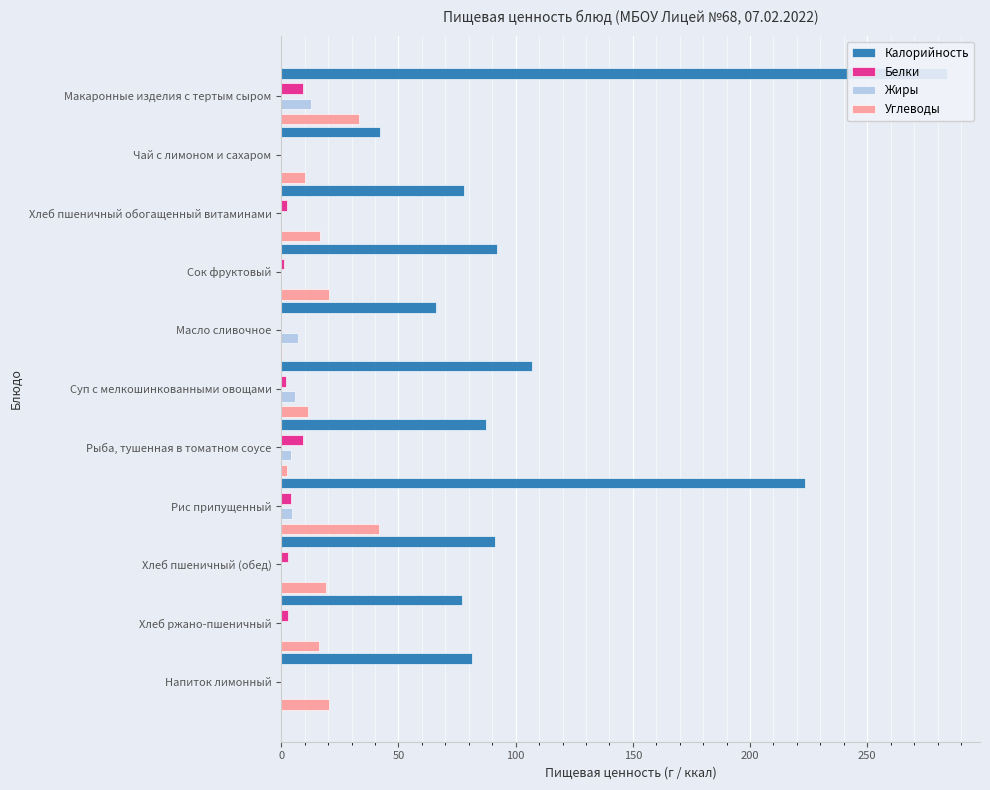

The value of Калорийность at Суп с мелкошинкованными овощами is 107.1. True or false?

True